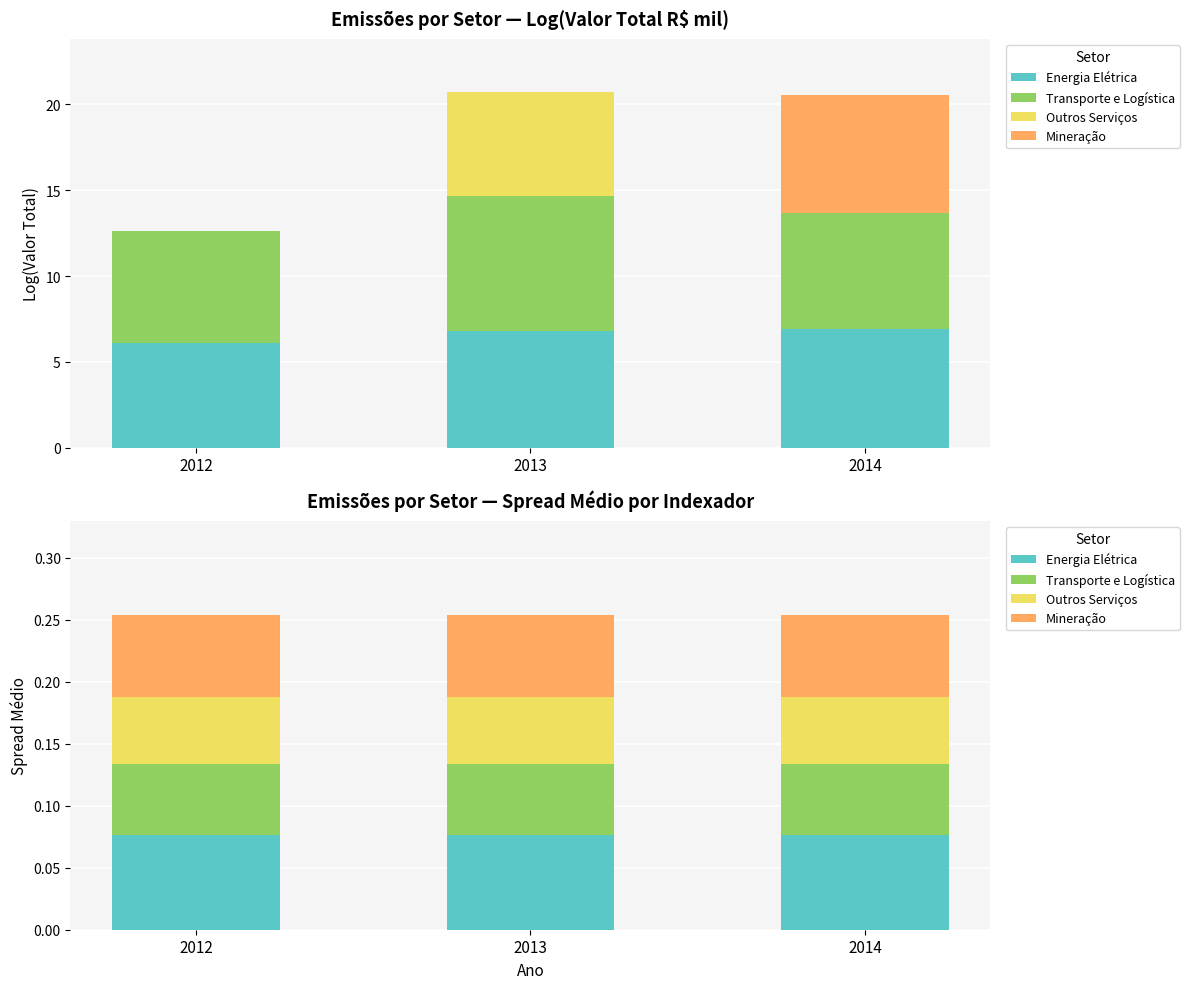

At 2013, list the series in order from smallest to largest.

Outros Serviços, Transporte e Logística, Mineração, Energia Elétrica